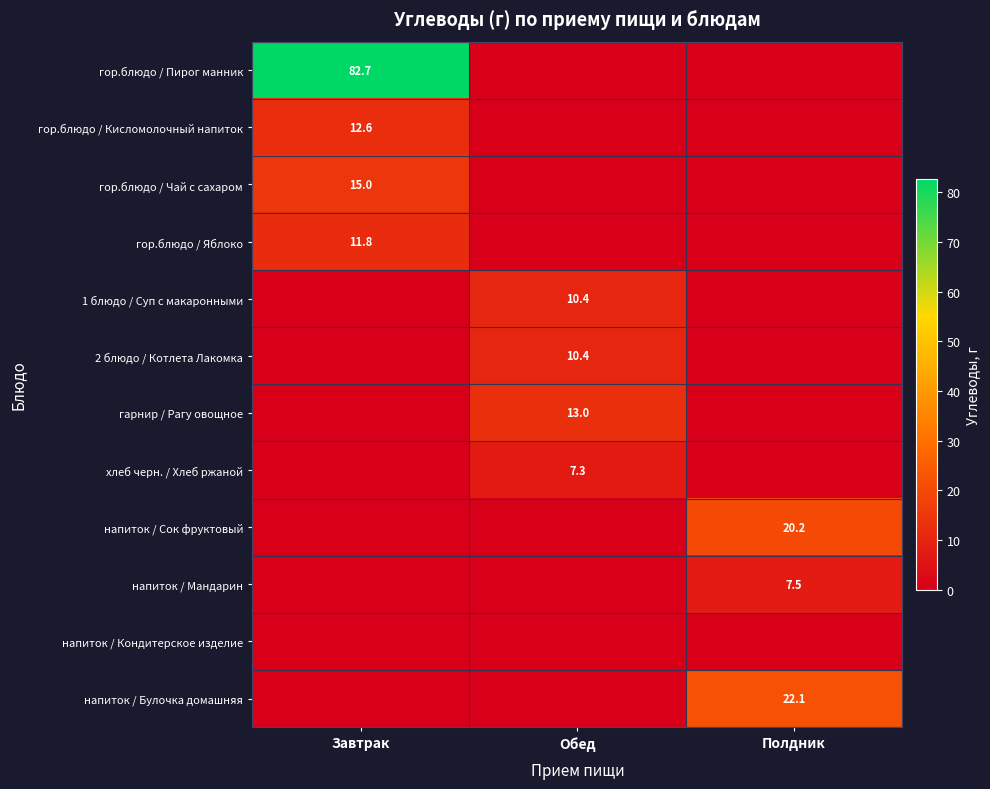

True or false: напиток / Сок фруктовый has a value of 20.2 at Полдник.

True